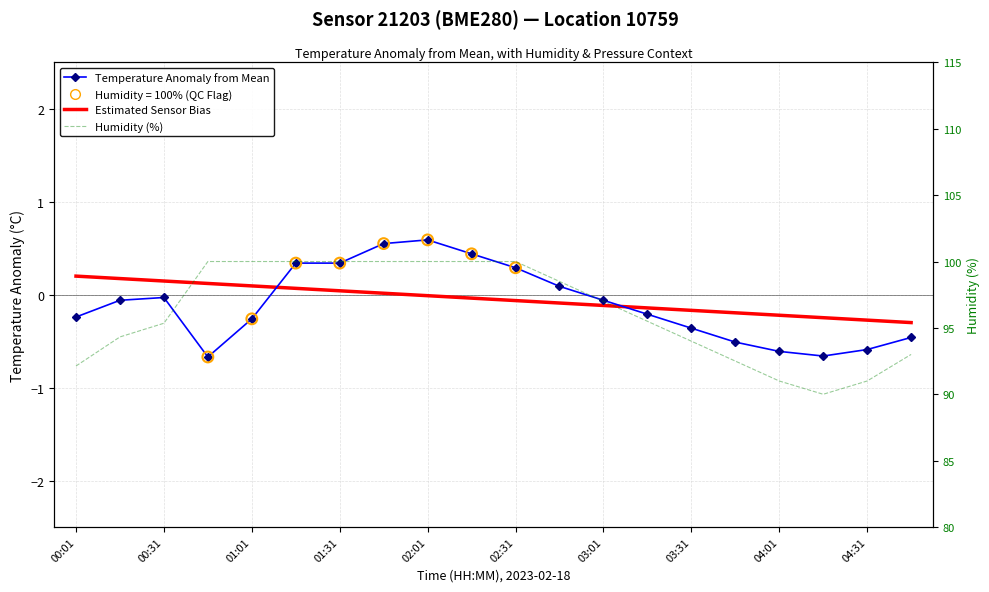

Is the value of Humidity (%) at 03:31 greater than the value of Estimated Sensor Bias at 02:01?

Yes